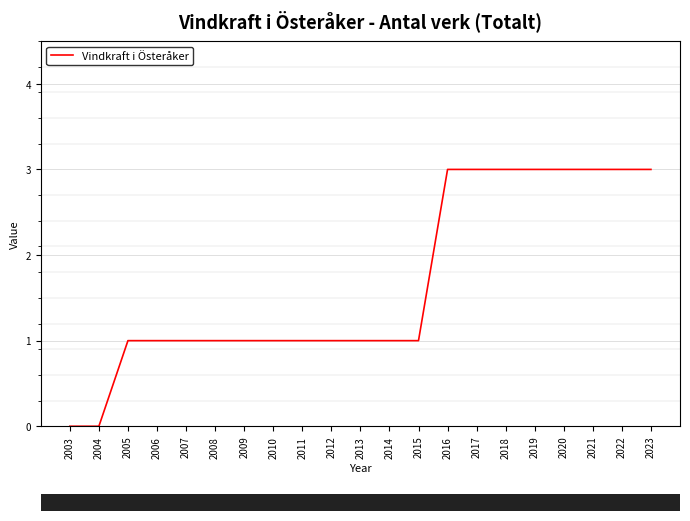

Does the chart have visible grid lines?

Yes